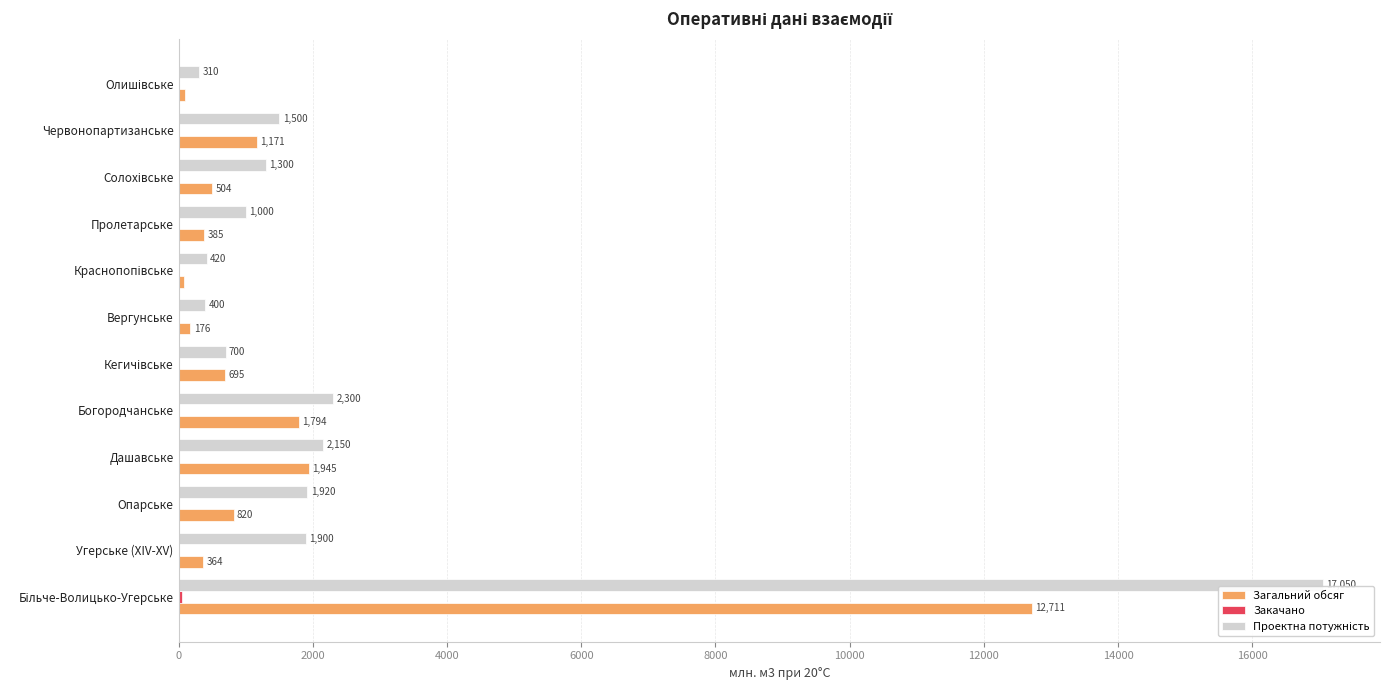

Reading right to left, extract all data points from this chart.

Загальний обсяг: 96.1	1171.3	504.3	385.2	80.8	175.9	695.1	1794.1	1944.8	819.7	364.2	12711.3
Закачано: 0.0	0.0	0.0	4.0	0.0	0.0	0.0	7.3	2.3	8.6	0.0	54.6
Проектна потужність: 310.0	1500.0	1300.0	1000.0	420.0	400.0	700.0	2300.0	2150.0	1920.0	1900.0	17050.0